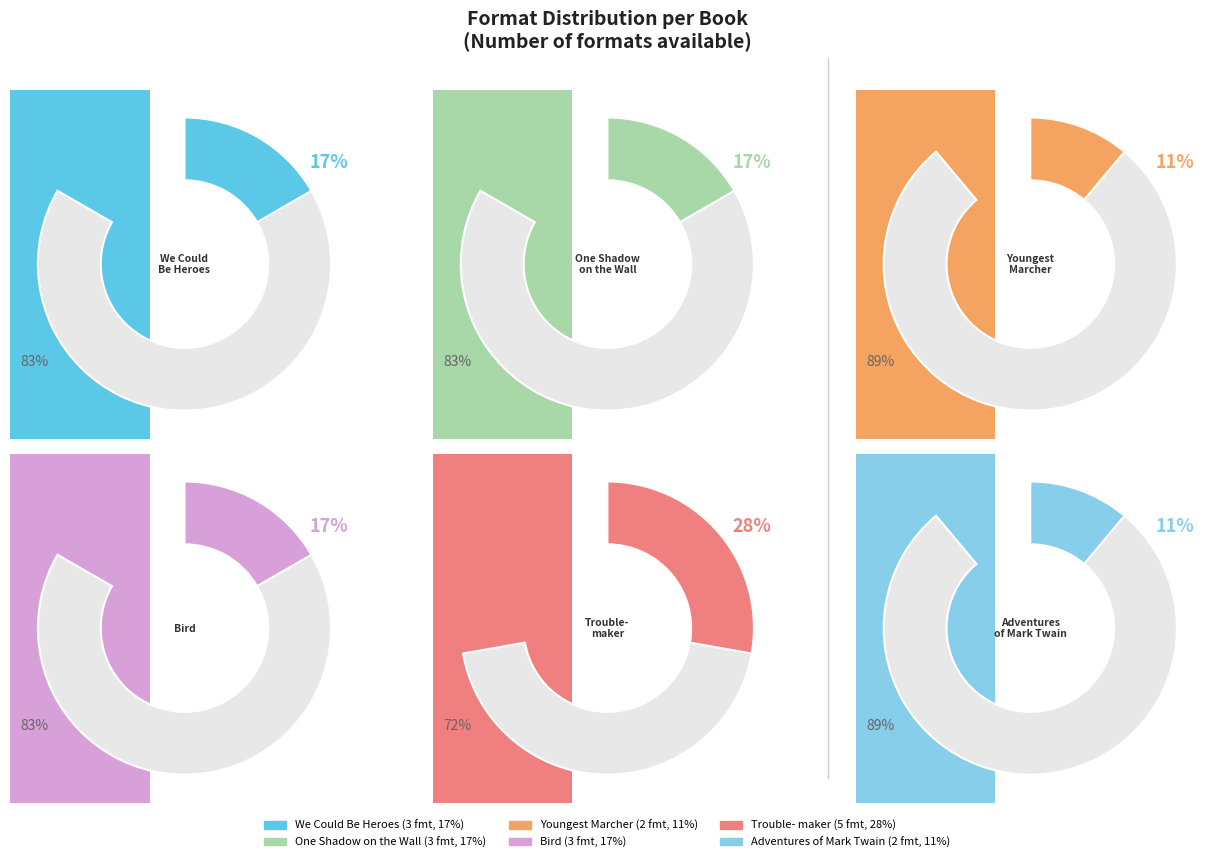

Does any single category account for the majority?

No